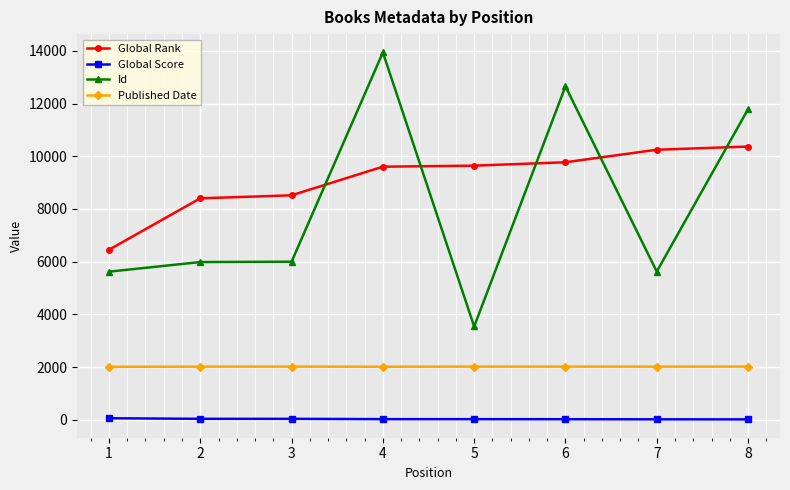

Is the value of Global Rank at 6 greater than the value of Published Date at 8?

Yes